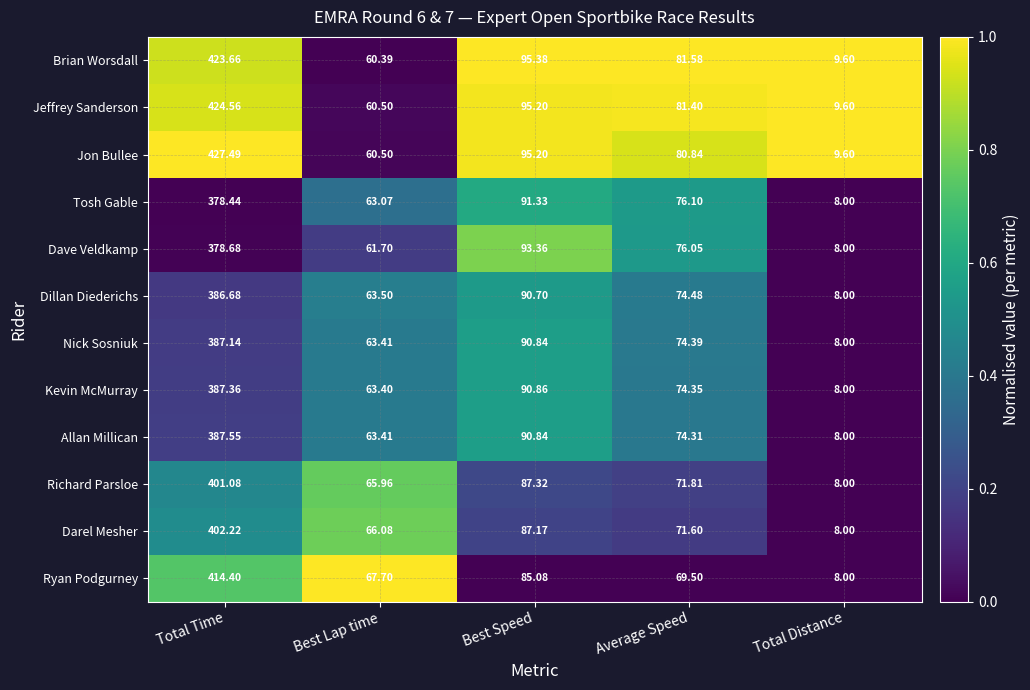

List the series in order of their peak value, lowest first.

Tosh Gable, Dave Veldkamp, Dillan Diederichs, Nick Sosniuk, Kevin McMurray, Allan Millican, Richard Parsloe, Darel Mesher, Ryan Podgurney, Brian Worsdall, Jeffrey Sanderson, Jon Bullee